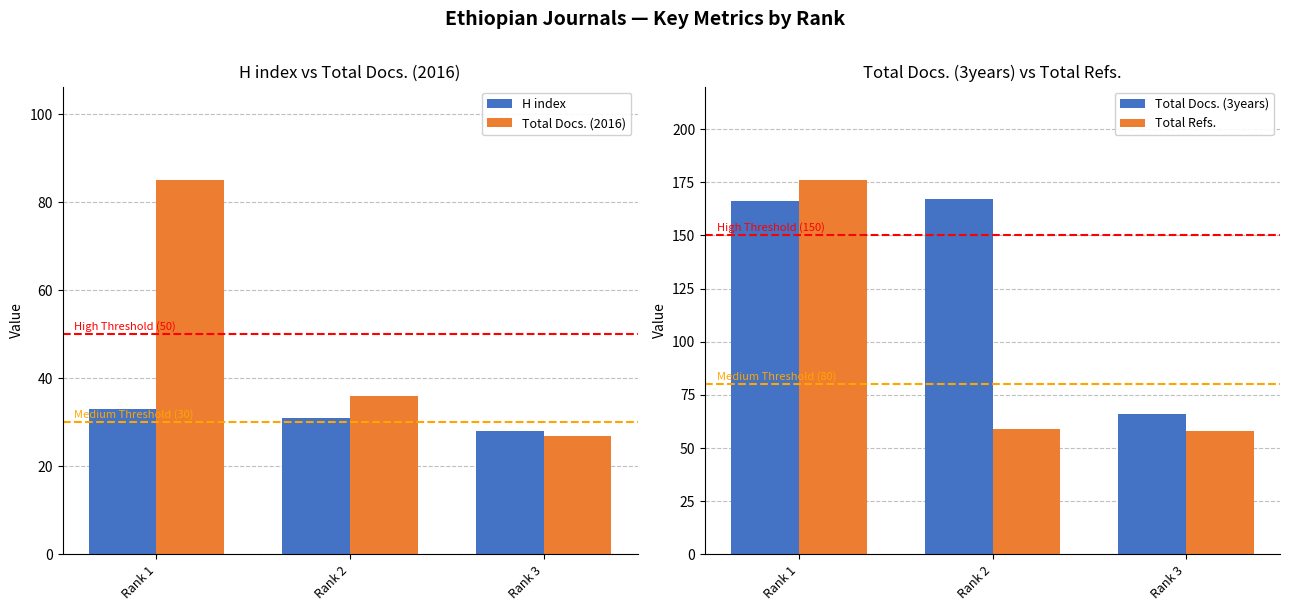

Reading left to right, list all the values displayed in this chart.

H index: 33	31	28
Total Docs. (2016): 85	36	27
Total Docs. (3years): 166	167	66
Total Refs.: 176	59	58